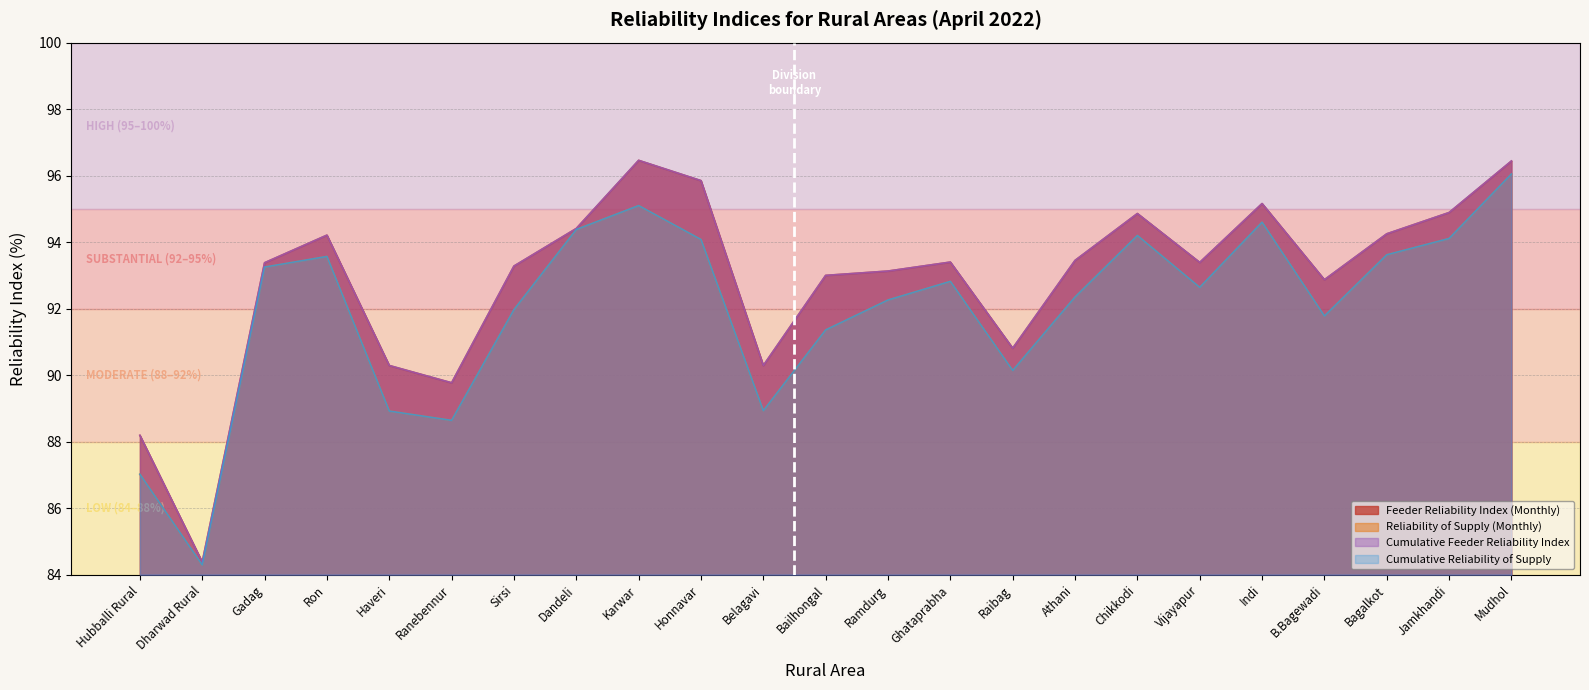

Reading left to right, what are all the values shown in this chart?

Feeder Reliability Index (Monthly): Hubballi Rural=88.2	Dharwad Rural=84.4	Gadag=93.4	Ron=94.2	Haveri=90.3	Ranebennur=89.8	Sirsi=93.3	Dandeli=94.4	Karwar=96.5	Honnavar=95.8	Belagavi=90.3	Bailhongal=93.0	Ramdurg=93.1	Ghataprabha=93.4	Raibag=90.8	Athani=93.5	Chikkodi=94.9	Vijayapur=93.4	Indi=95.2	B.Bagewadi=92.9	Bagalkot=94.2	Jamkhandi=94.9	Mudhol=96.4
Reliability of Supply (Monthly): Hubballi Rural=87.0	Dharwad Rural=84.3	Gadag=93.2	Ron=93.6	Haveri=88.9	Ranebennur=88.6	Sirsi=92.0	Dandeli=94.4	Karwar=95.1	Honnavar=94.1	Belagavi=88.9	Bailhongal=91.4	Ramdurg=92.3	Ghataprabha=92.8	Raibag=90.1	Athani=92.3	Chikkodi=94.2	Vijayapur=92.6	Indi=94.6	B.Bagewadi=91.8	Bagalkot=93.6	Jamkhandi=94.1	Mudhol=96.0
Cumulative Feeder Reliability Index: Hubballi Rural=88.2	Dharwad Rural=84.4	Gadag=93.4	Ron=94.2	Haveri=90.3	Ranebennur=89.8	Sirsi=93.3	Dandeli=94.4	Karwar=96.5	Honnavar=95.8	Belagavi=90.3	Bailhongal=93.0	Ramdurg=93.1	Ghataprabha=93.4	Raibag=90.8	Athani=93.5	Chikkodi=94.9	Vijayapur=93.4	Indi=95.2	B.Bagewadi=92.9	Bagalkot=94.2	Jamkhandi=94.9	Mudhol=96.4
Cumulative Reliability of Supply: Hubballi Rural=87.0	Dharwad Rural=84.3	Gadag=93.2	Ron=93.6	Haveri=88.9	Ranebennur=88.6	Sirsi=92.0	Dandeli=94.4	Karwar=95.1	Honnavar=94.1	Belagavi=88.9	Bailhongal=91.4	Ramdurg=92.3	Ghataprabha=92.8	Raibag=90.1	Athani=92.3	Chikkodi=94.2	Vijayapur=92.6	Indi=94.6	B.Bagewadi=91.8	Bagalkot=93.6	Jamkhandi=94.1	Mudhol=96.0